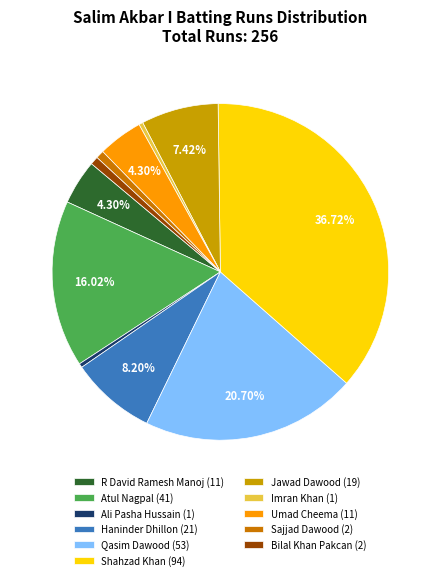

Is there any slice that represents more than half of the pie?

No